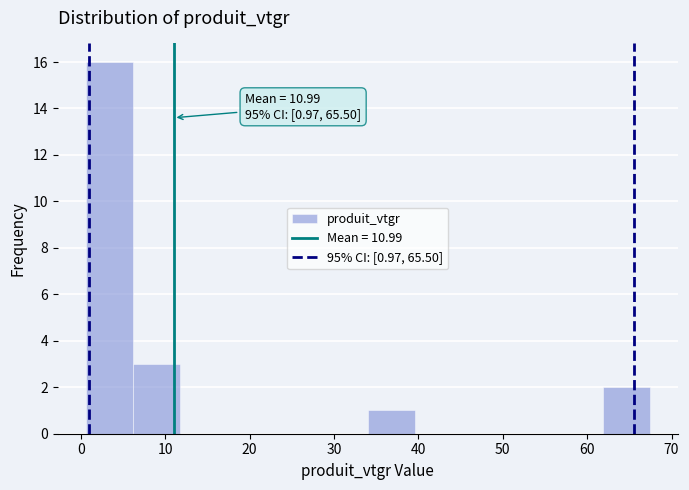

Which range on the x-axis has the tallest bar?

1 to 6